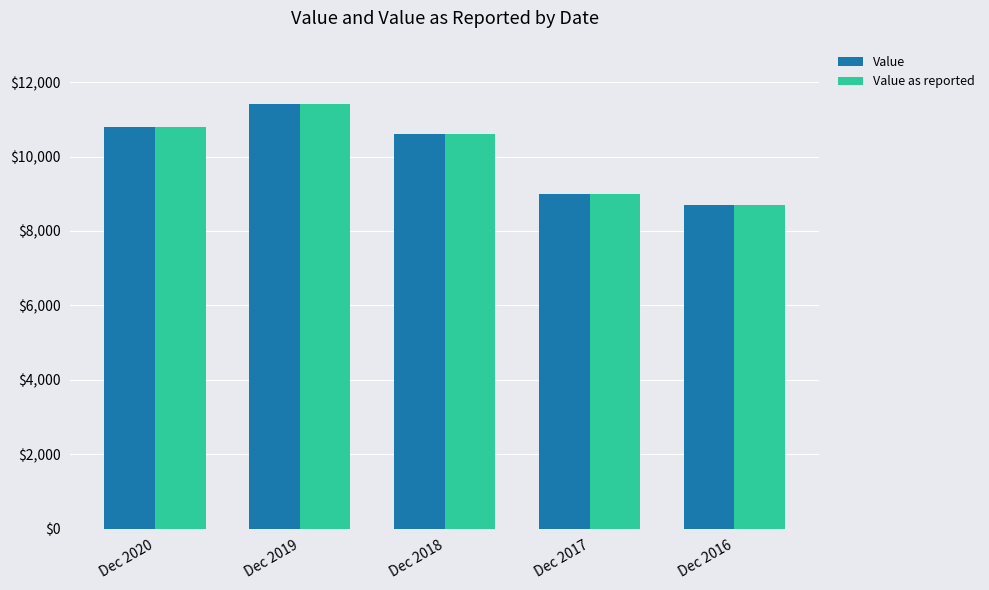

True or false: Value as reported has a value of 15643 at Dec 2016.

False